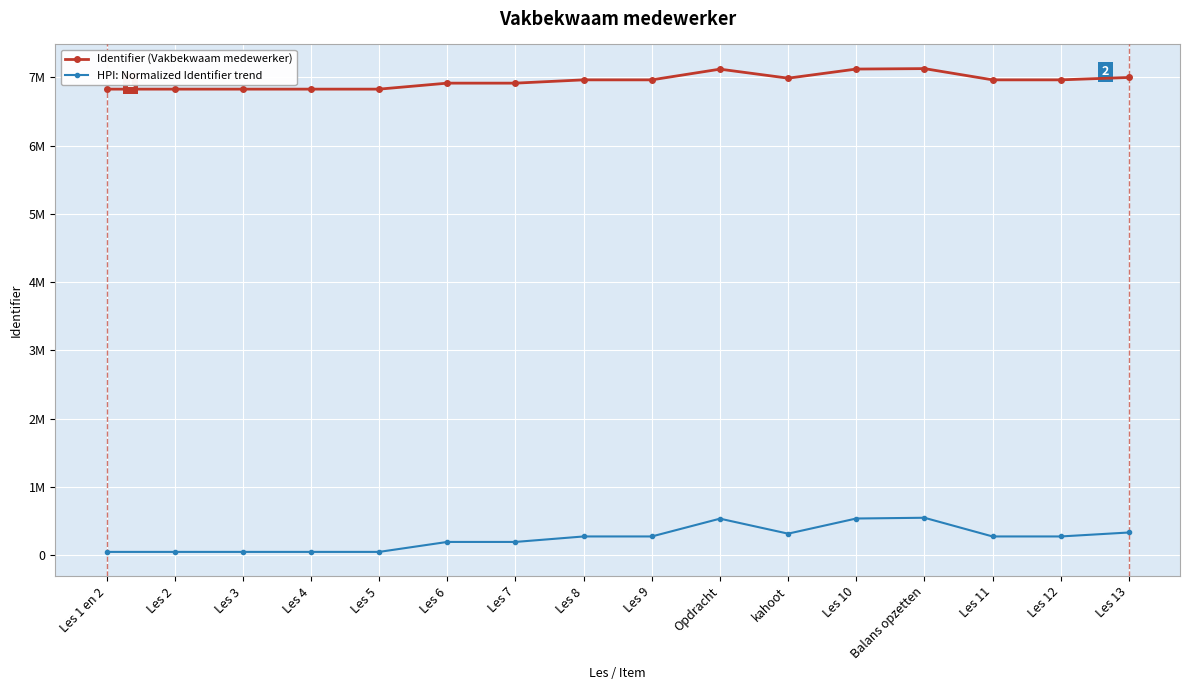

What is the sum of all Identifier (Vakbekwaam medewerker) values?

111158970.0